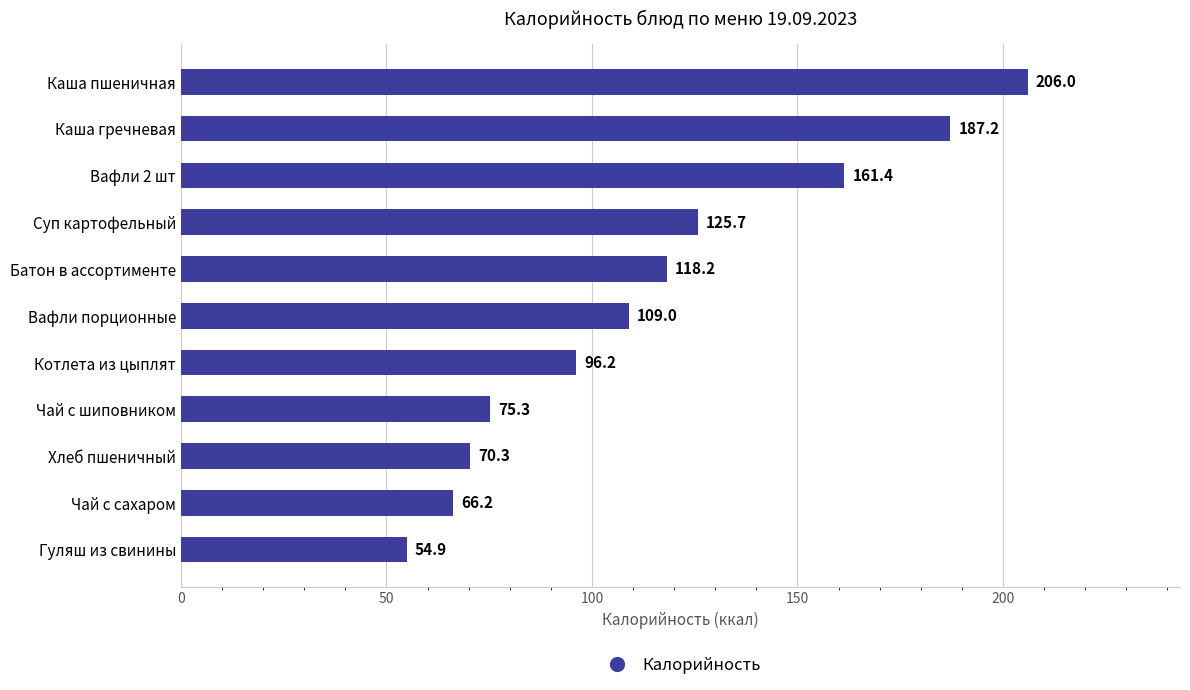

Which category has the lowest value across all series?

Гуляш из свинины